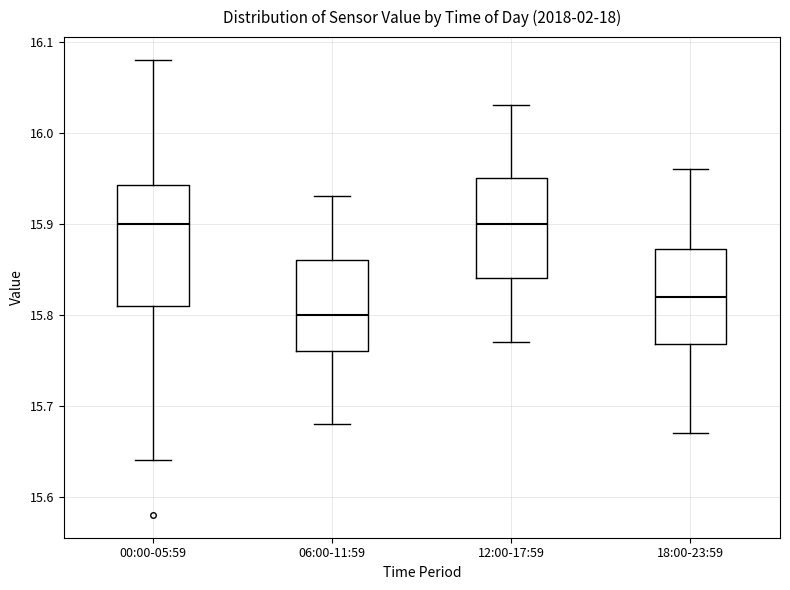

Which box is the tallest, from its lower edge to its upper edge?

00:00-05:59